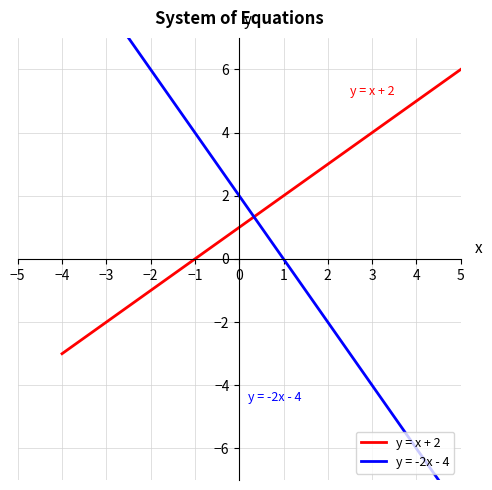

Does the chart have visible grid lines?

Yes